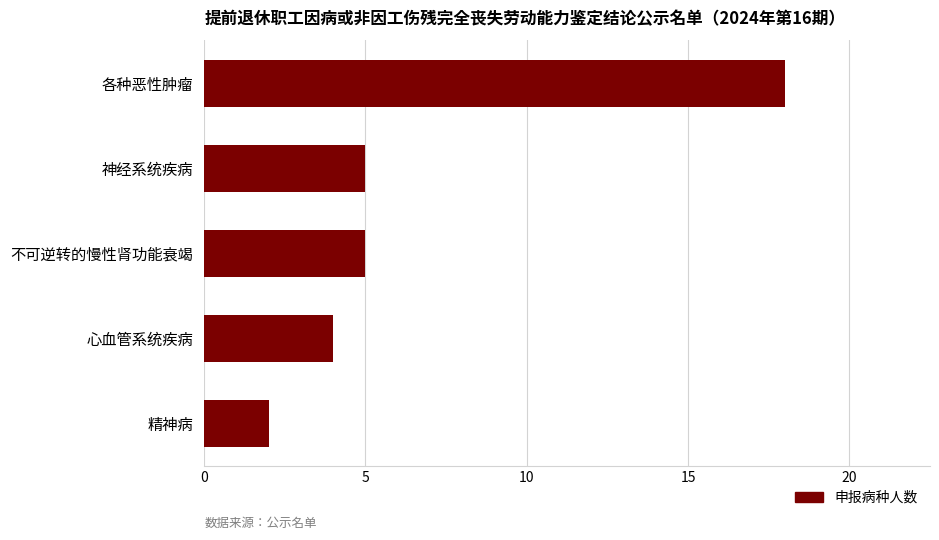

Which label corresponds to the smallest value in the chart?

精神病